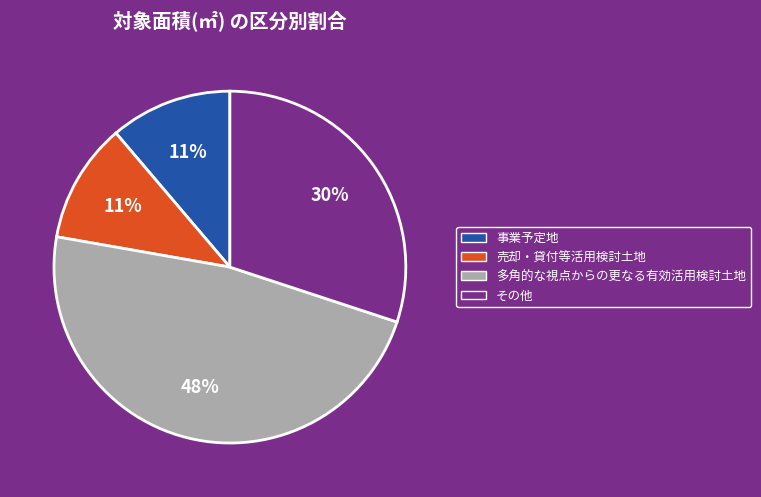

Is there a majority slice in this chart?

No